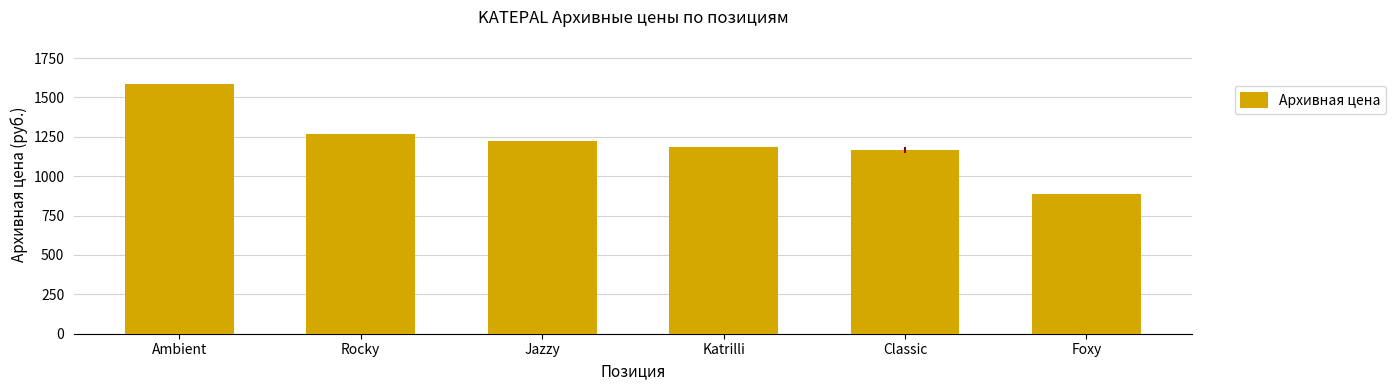

At which label does the data first exceed 1225?

Ambient